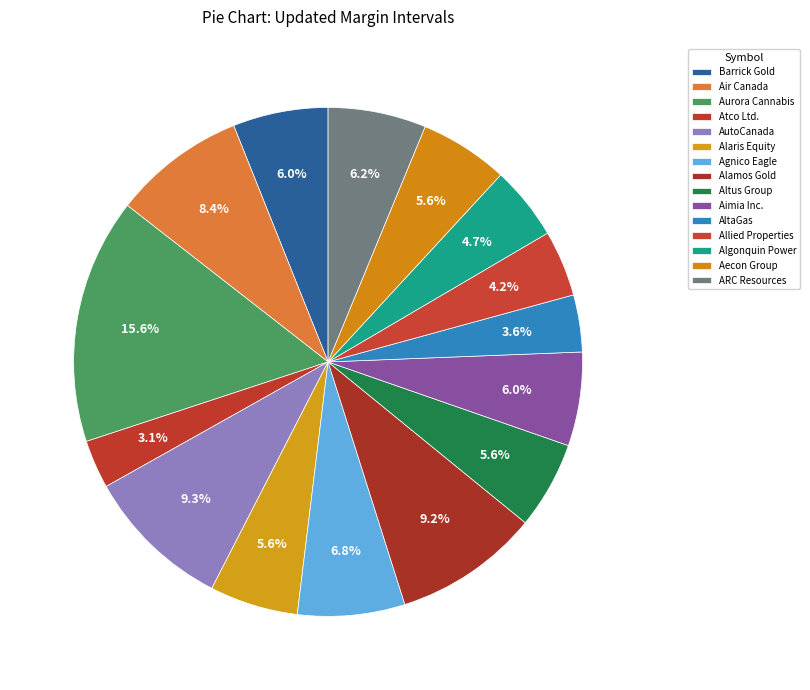

Is there a majority slice in this chart?

No